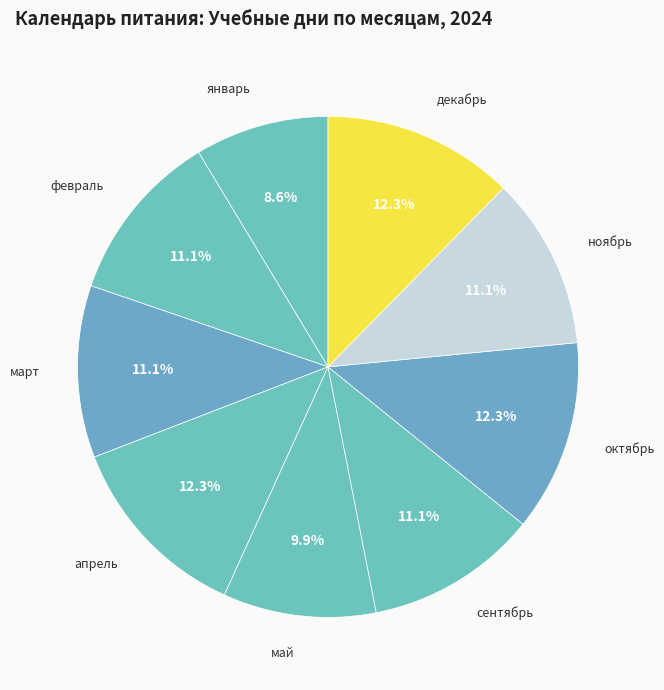

Does any single category account for the majority?

No